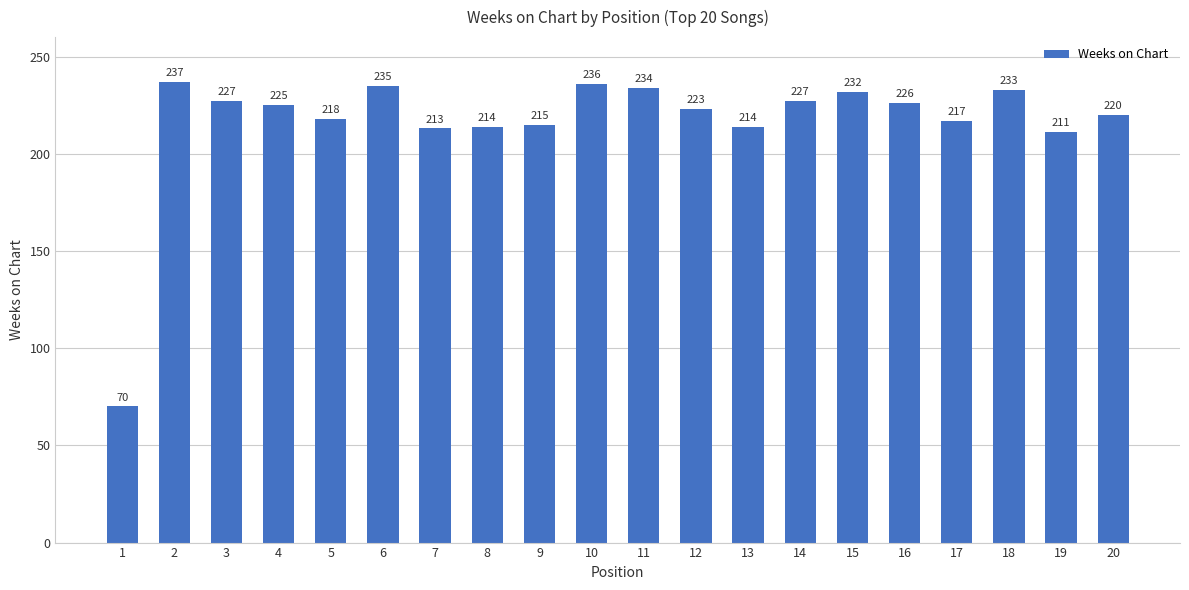

At which label is the value closest to 153?

19